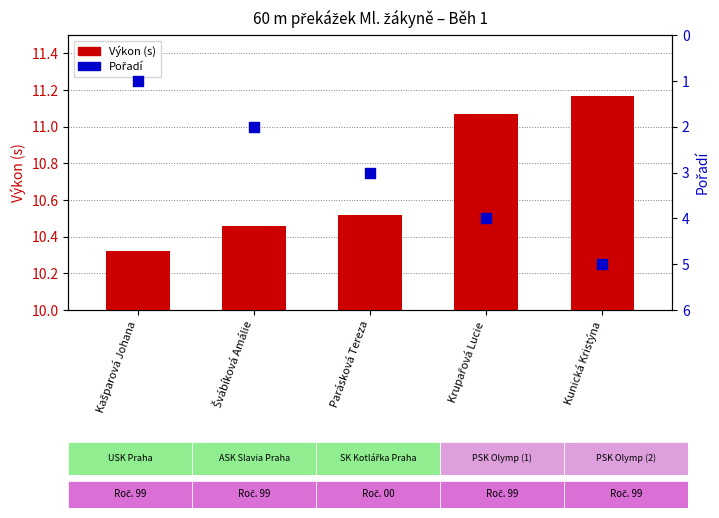

At which category is the sum across all series the highest?

Kunická Kristýna